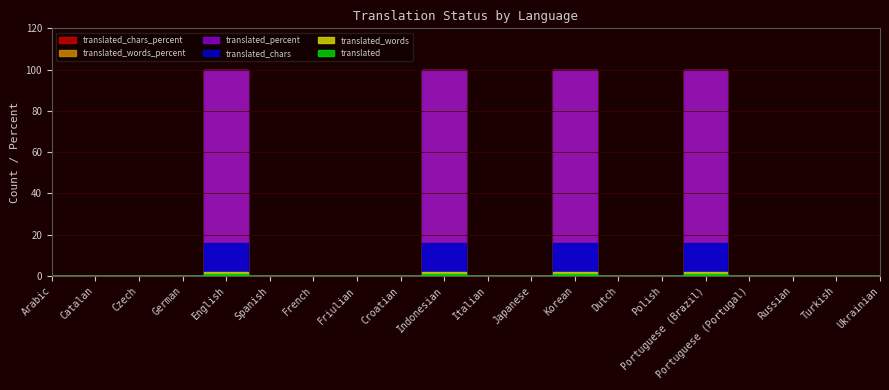

Between Italian and English, which is larger?

English